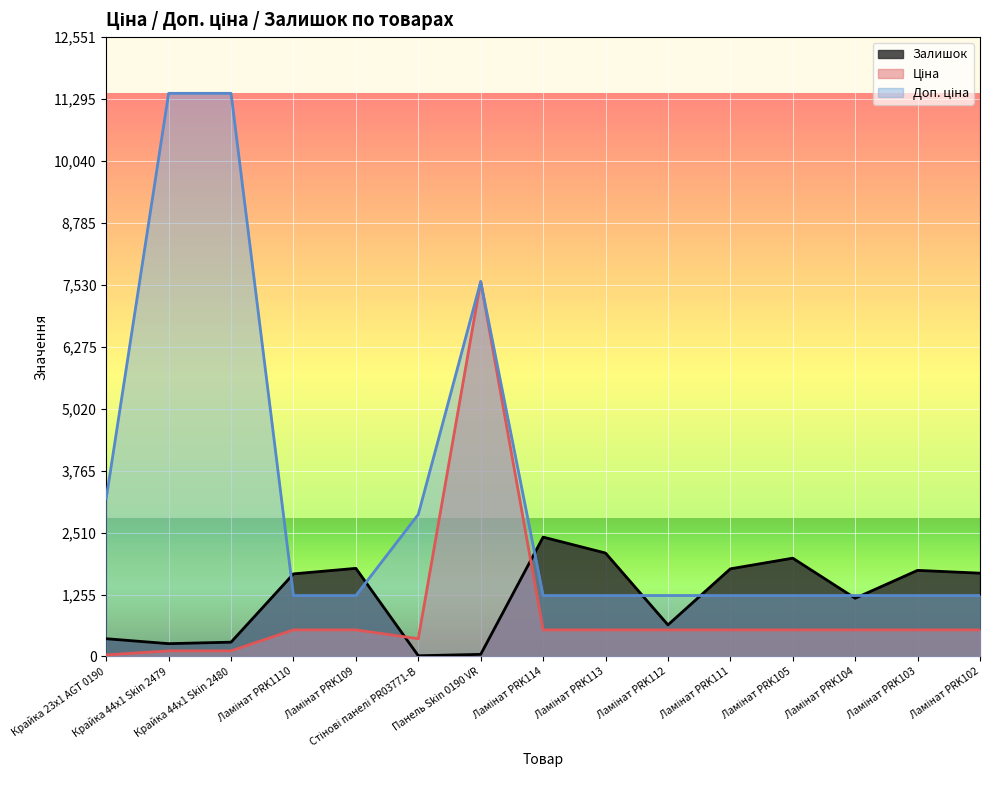

Which category has the highest value across all series?

Крайка 44x1 Skin 2479